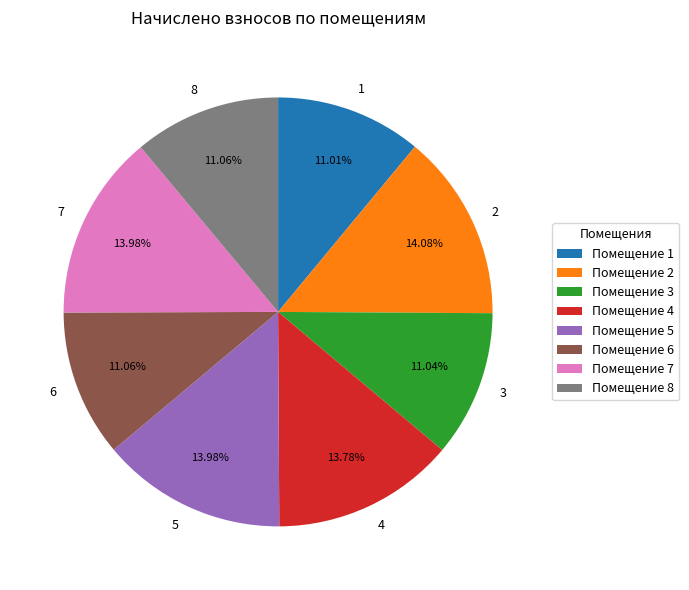

To the nearest percent, what percentage of the pie is 8?

11%